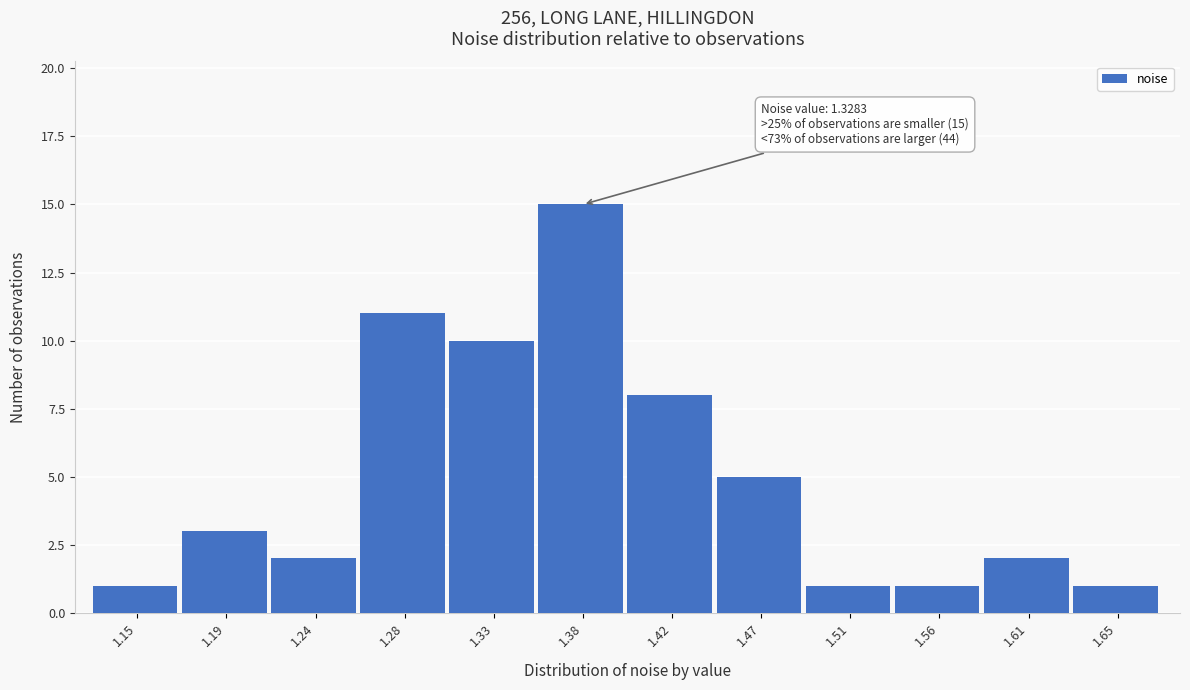

Reading right to left, list all the values displayed in this chart.

1.65=1	1.61=2	1.56=1	1.51=1	1.47=5	1.42=8	1.38=15	1.33=10	1.28=11	1.24=2	1.19=3	1.15=1